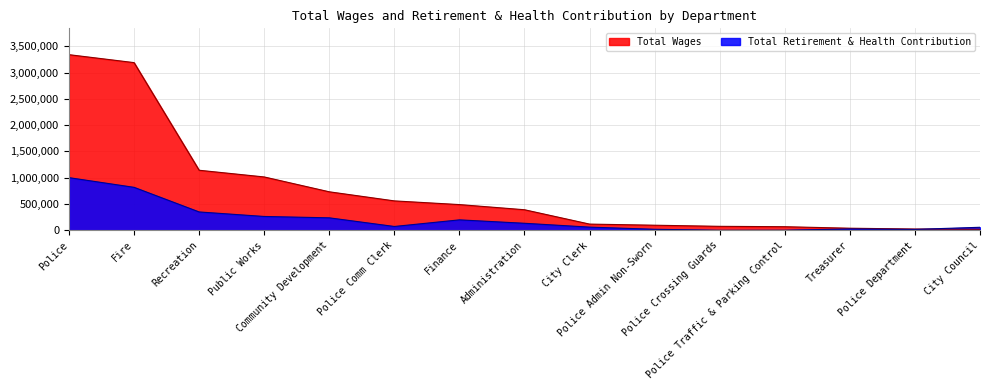

At which category does the chart reach its peak across all series?

Police